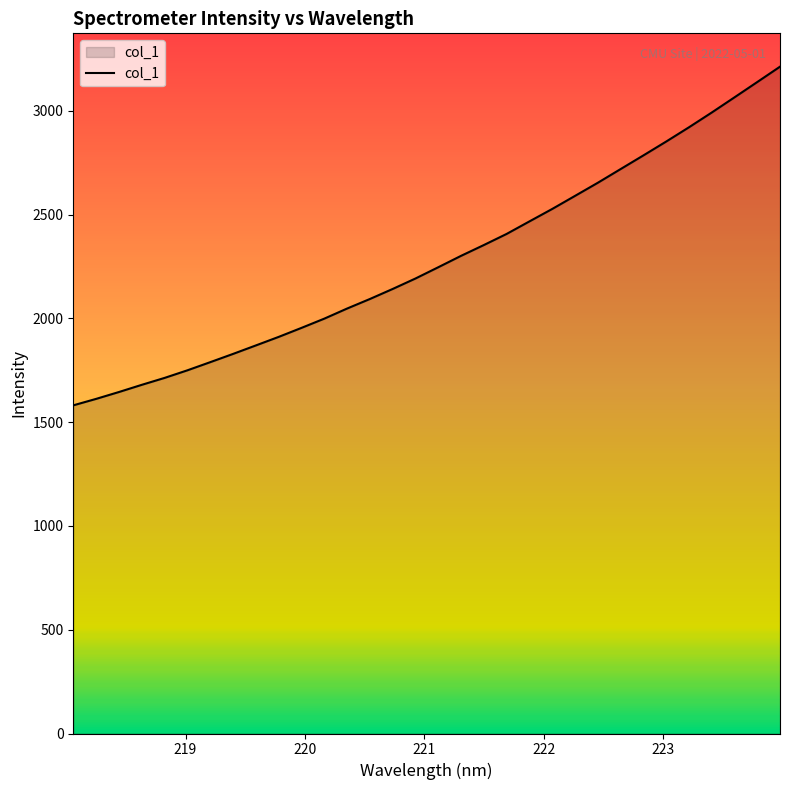

What is the difference between the maximum and minimum values?

1631.9